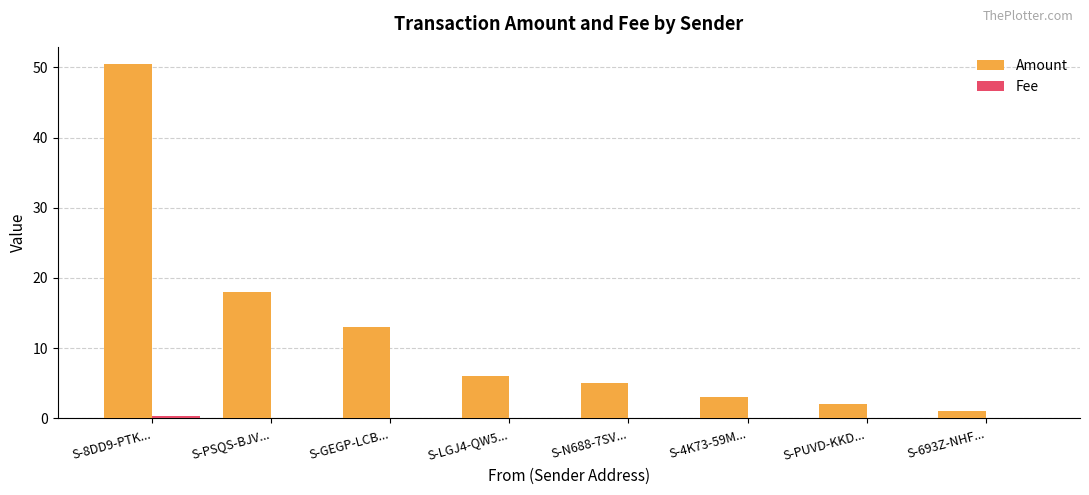

At which label is Amount closest to 25?

S-PSQS-BJV...